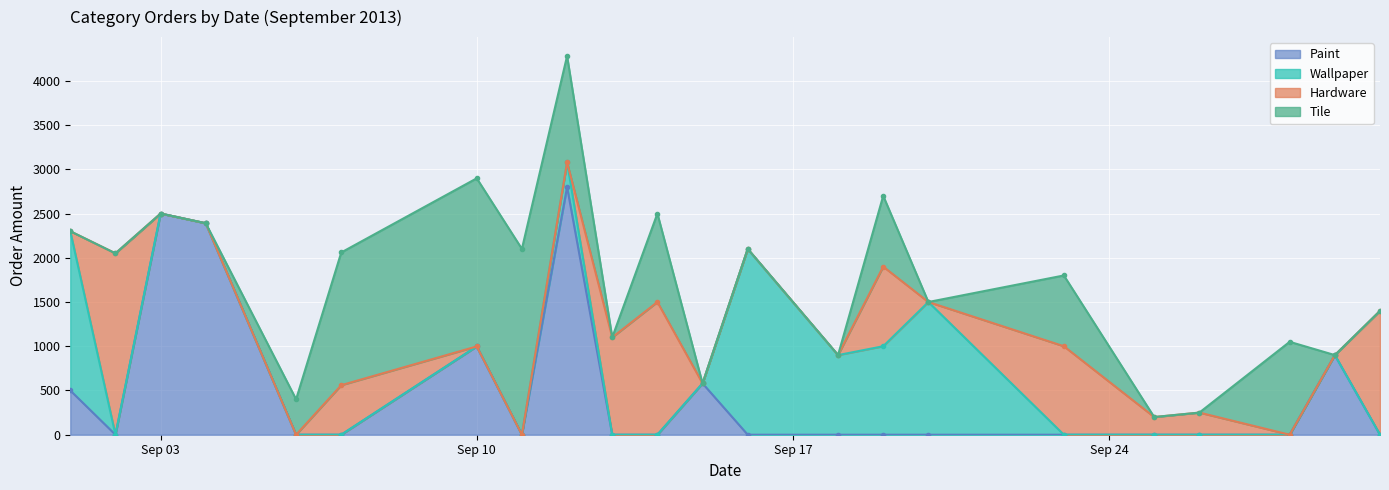

What is the greatest value displayed?

2800